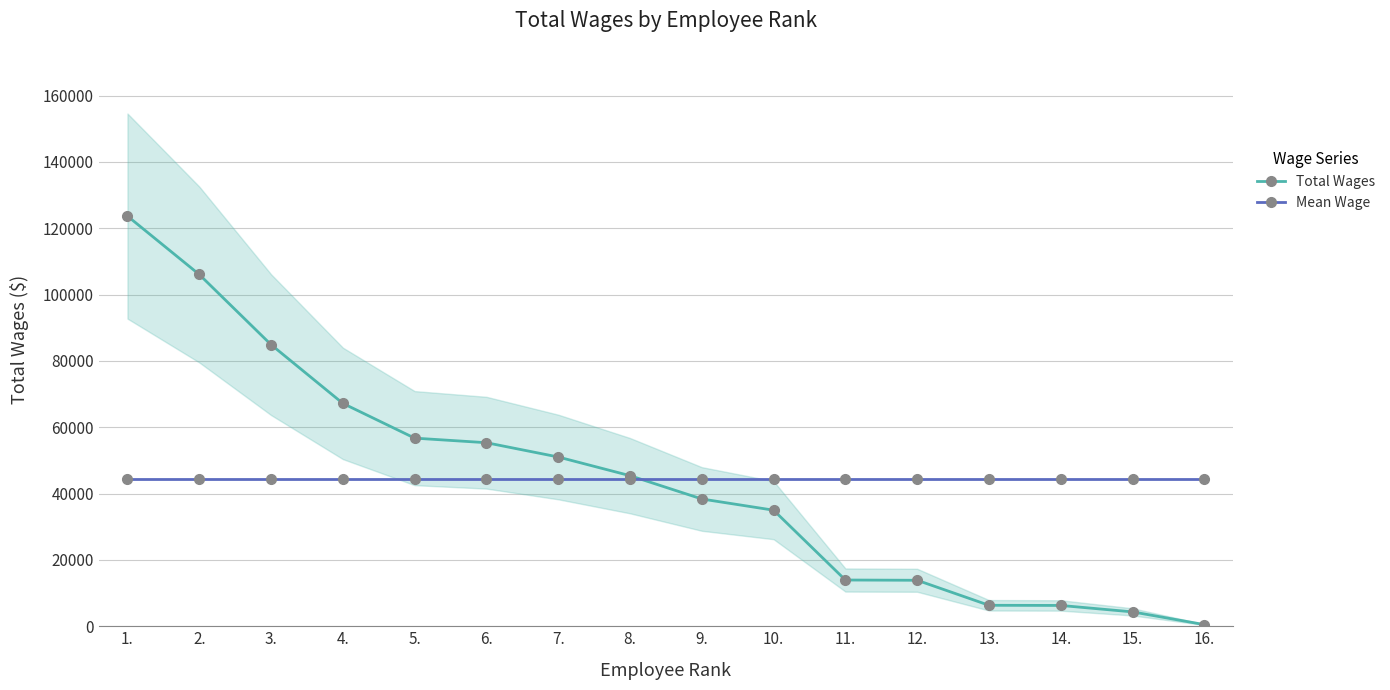

How many times do Mean Wage and Total Wages cross each other?

1